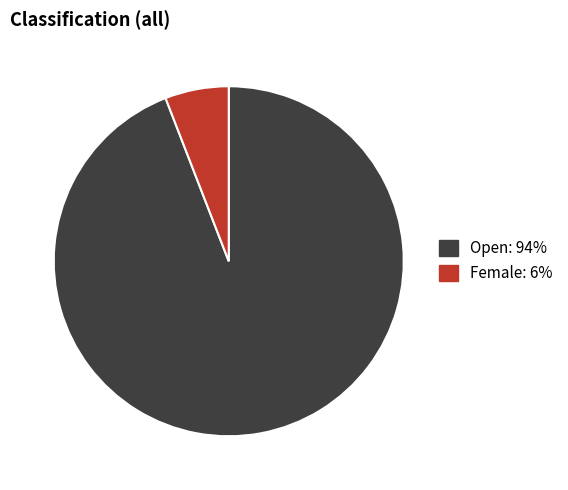

Which has a higher value, Open or Female?

Open